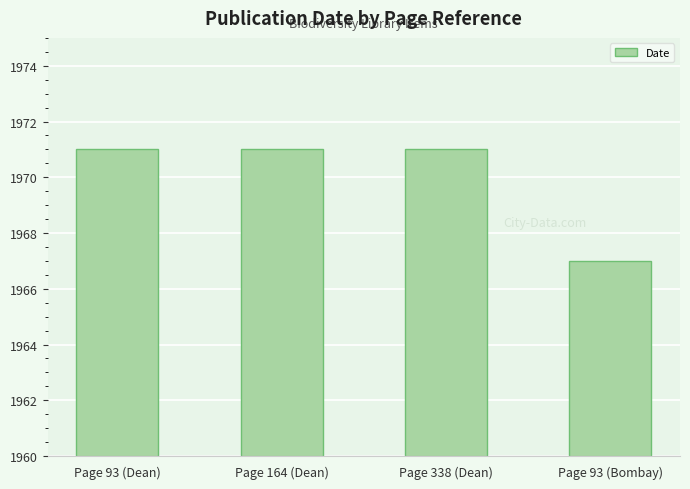

Reading left to right, what are all the values shown in this chart?

1971	1971	1971	1967